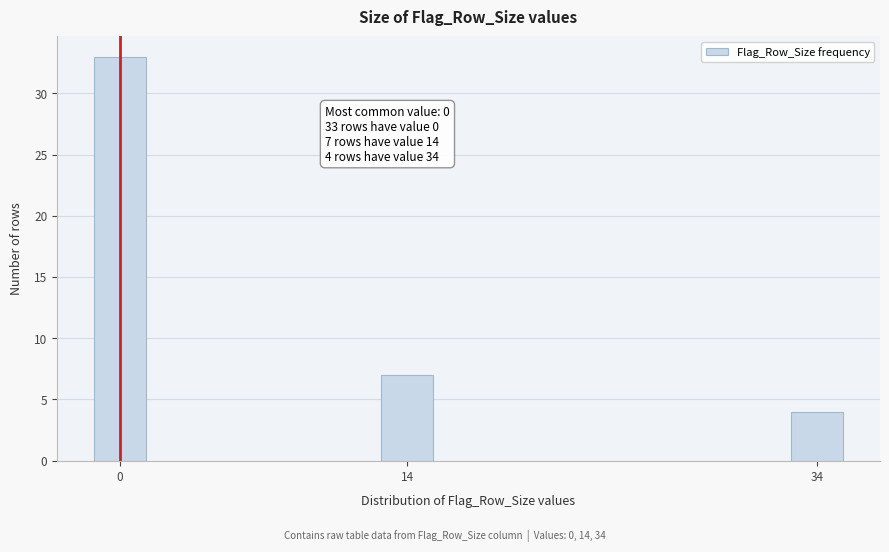

Reading left to right, list all the values displayed in this chart.

0=33	14=7	34=4